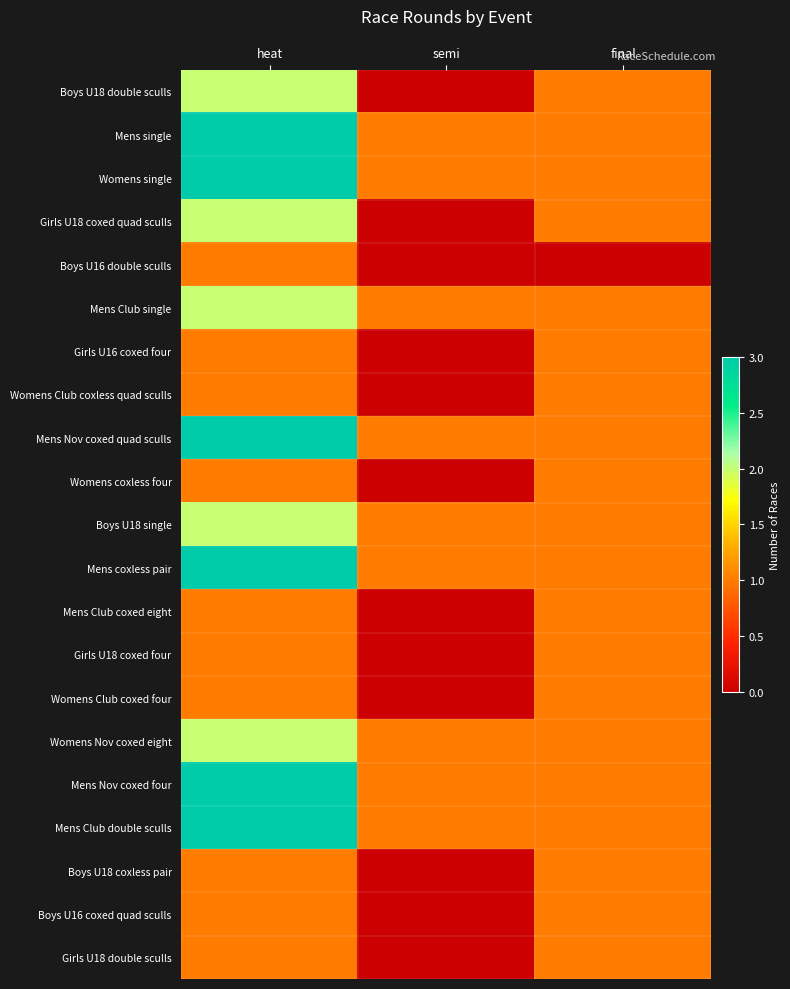

Reading left to right, list all the values displayed in this chart.

Boys U18 double sculls: heat=2	semi=0	final=1
Mens single: heat=3	semi=1	final=1
Womens single: heat=3	semi=1	final=1
Girls U18 coxed quad sculls: heat=2	semi=0	final=1
Boys U16 double sculls: heat=1	semi=0	final=0
Mens Club single: heat=2	semi=1	final=1
Girls U16 coxed four: heat=1	semi=0	final=1
Womens Club coxless quad sculls: heat=1	semi=0	final=1
Mens Nov coxed quad sculls: heat=3	semi=1	final=1
Womens coxless four: heat=1	semi=0	final=1
Boys U18 single: heat=2	semi=1	final=1
Mens coxless pair: heat=3	semi=1	final=1
Mens Club coxed eight: heat=1	semi=0	final=1
Girls U18 coxed four: heat=1	semi=0	final=1
Womens Club coxed four: heat=1	semi=0	final=1
Womens Nov coxed eight: heat=2	semi=1	final=1
Mens Nov coxed four: heat=3	semi=1	final=1
Mens Club double sculls: heat=3	semi=1	final=1
Boys U18 coxless pair: heat=1	semi=0	final=1
Boys U16 coxed quad sculls: heat=1	semi=0	final=1
Girls U18 double sculls: heat=1	semi=0	final=1